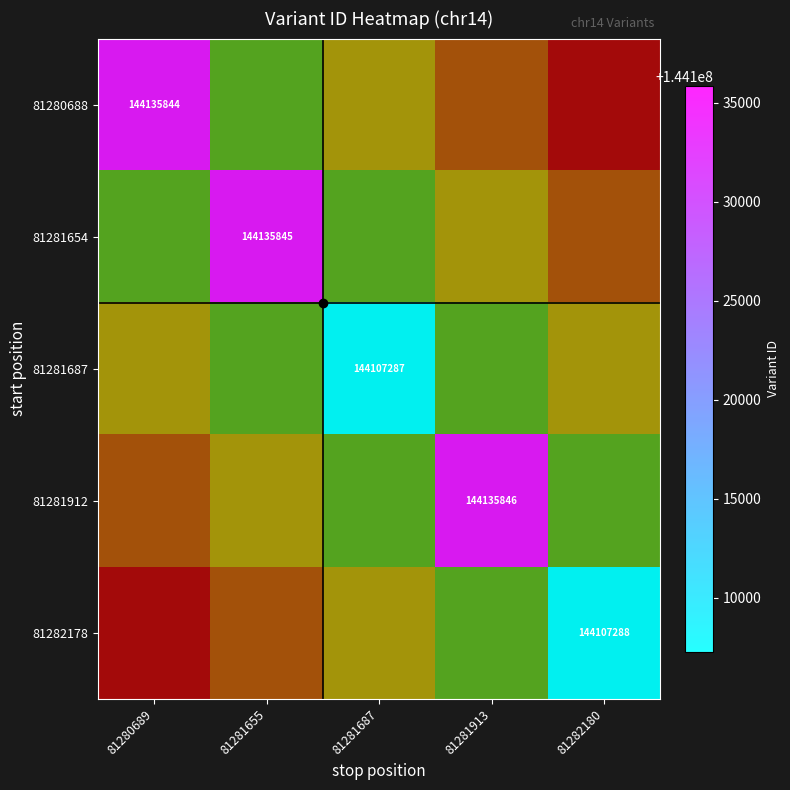

Between 81280689 and 81281655, which is larger?

81281655